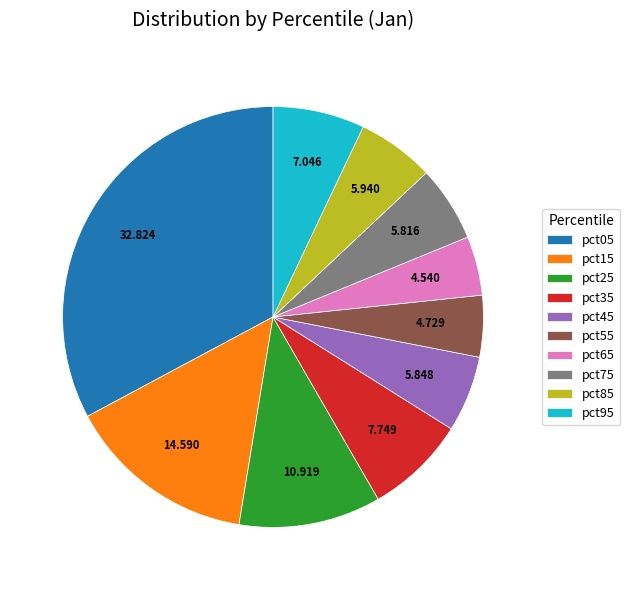

Does any single category account for the majority?

No